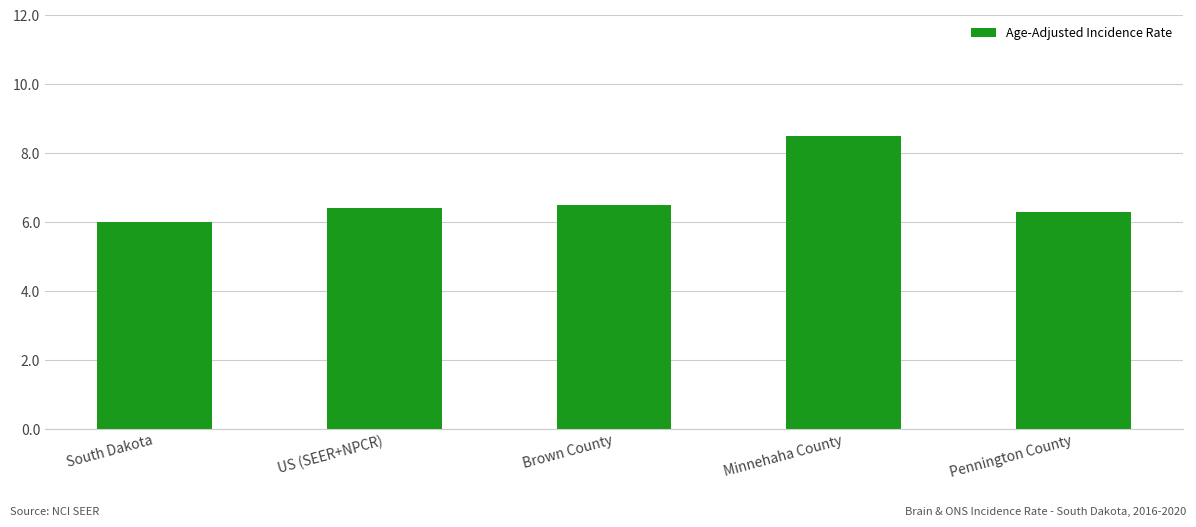

The chart shows a value of 4.0 at Brown County. True or false?

False